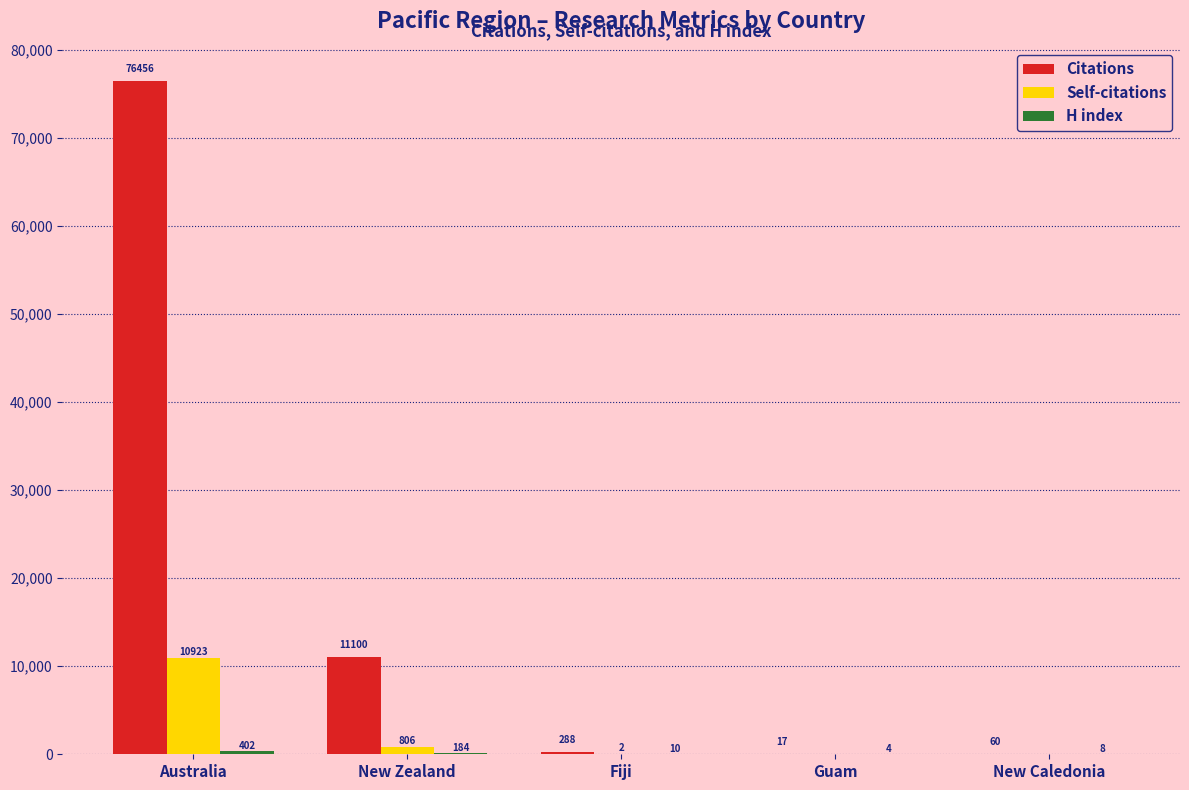

What is the sum of all Self-citations values?

11731